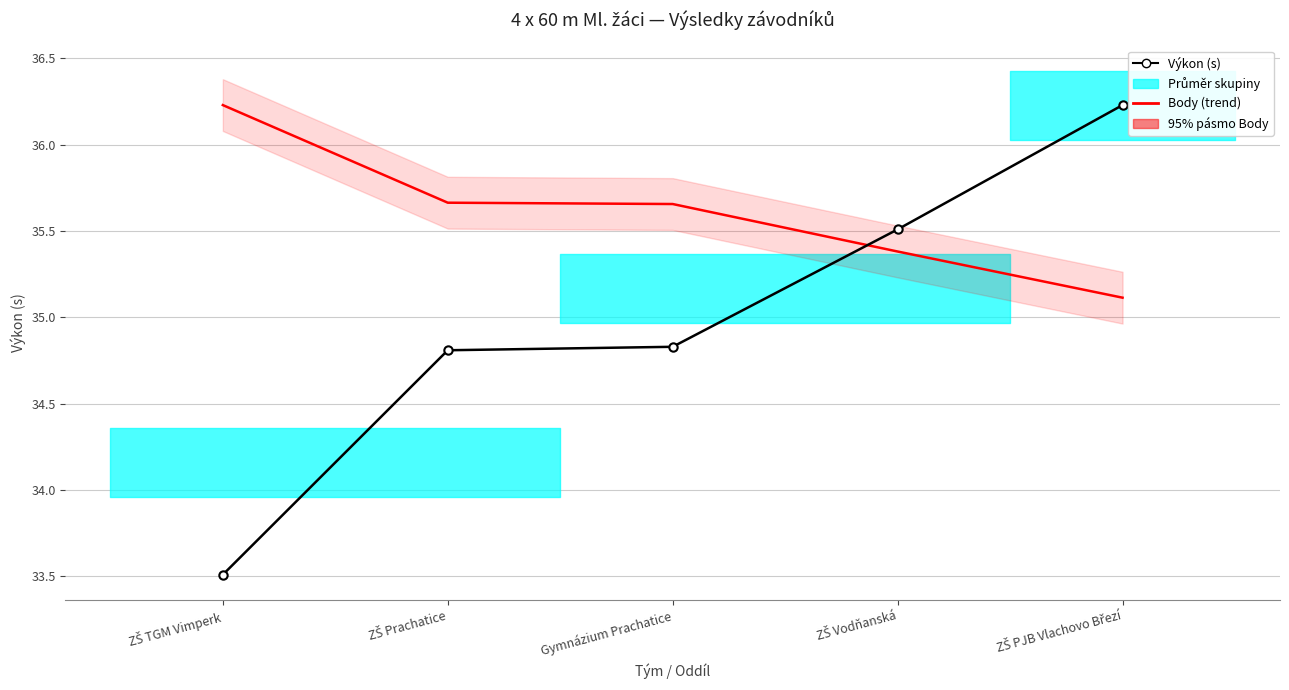

What is the approximate value of Výkon (s) at ZŠ PJB Vlachovo Březí?

36.2